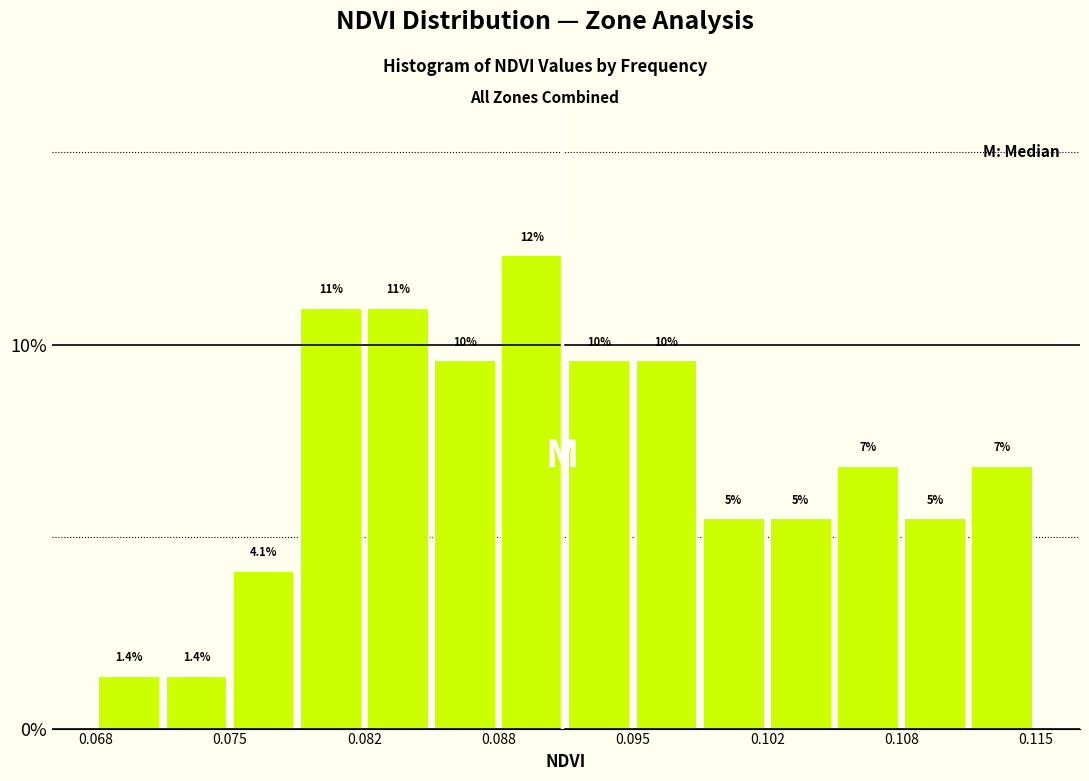

Around what value on the x-axis is the tallest bar? Give the approximate position of its centre, as read against the axis.

0.090